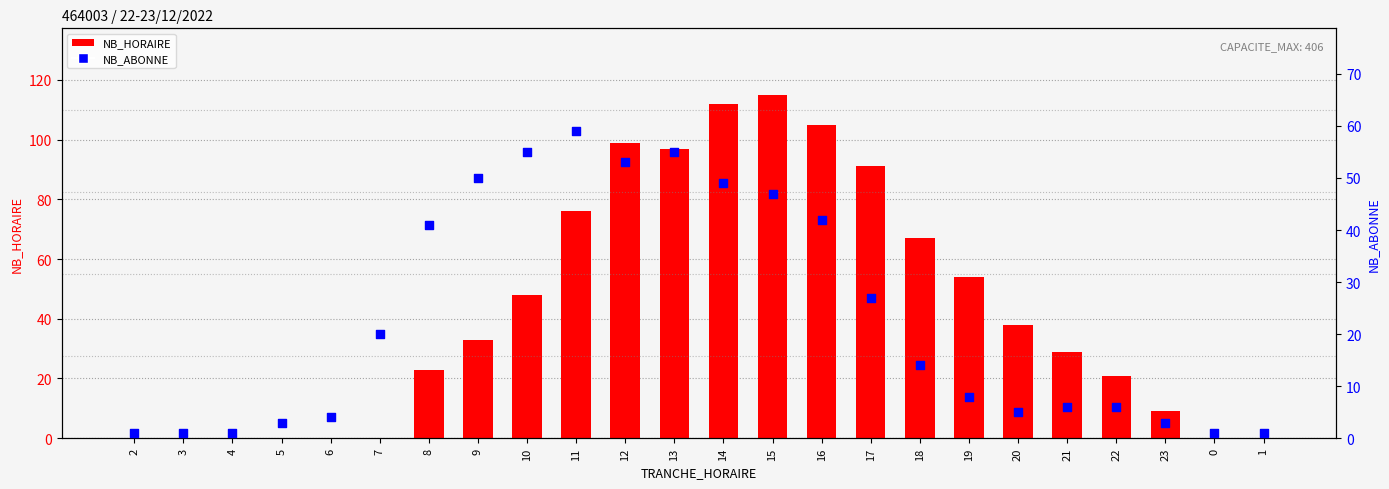

What are all the series names shown in the legend?

NB_HORAIRE, NB_ABONNE